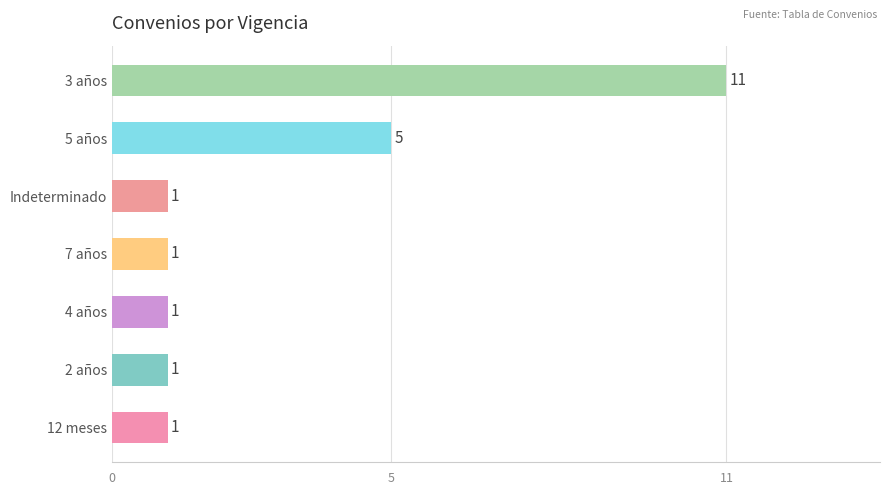

Reading bottom to top, transcribe all the data shown in this chart.

12 meses=1	2 años=1	4 años=1	7 años=1	Indeterminado=1	5 años=5	3 años=11